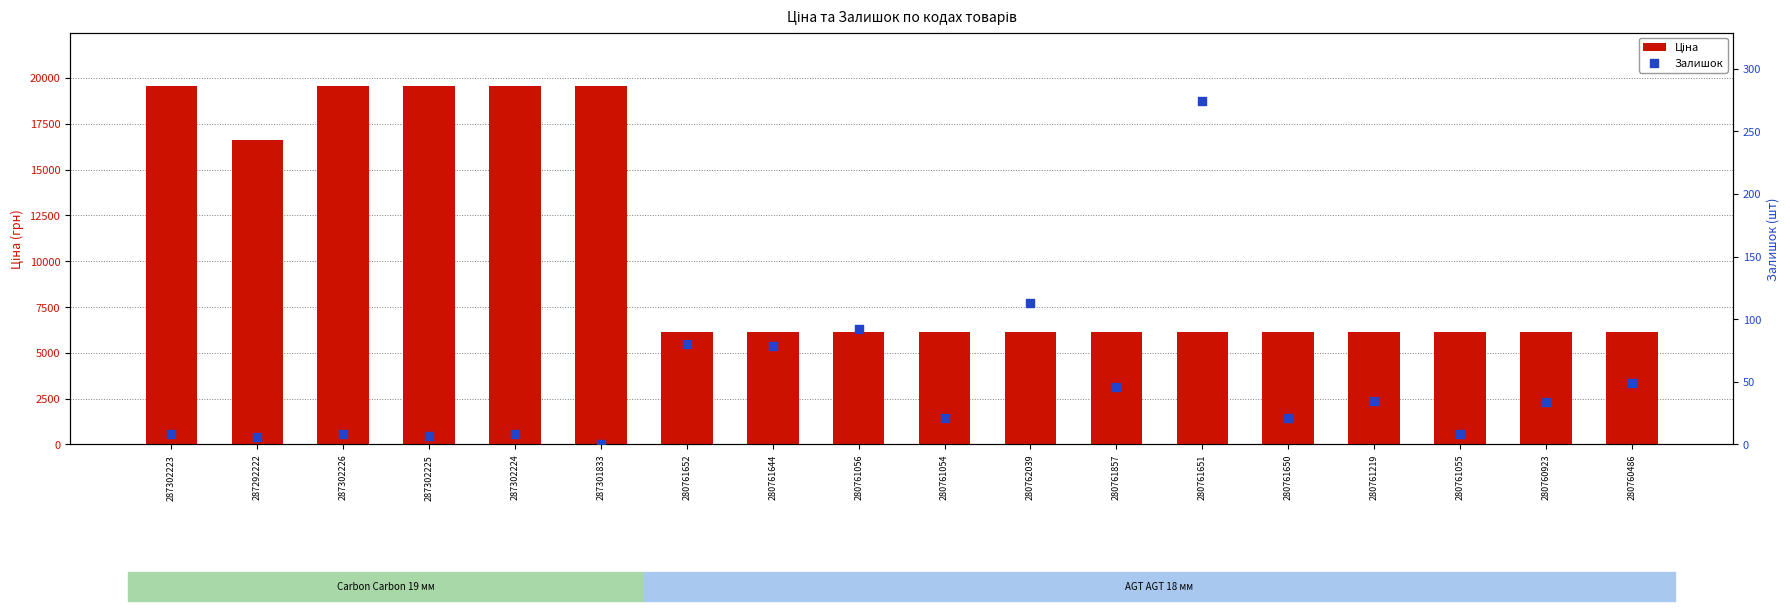

At which category is the sum across all series the highest?

287302223